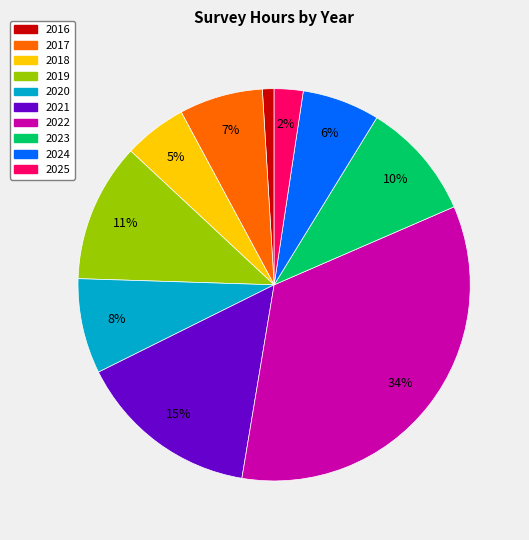

Does any single category account for the majority?

No